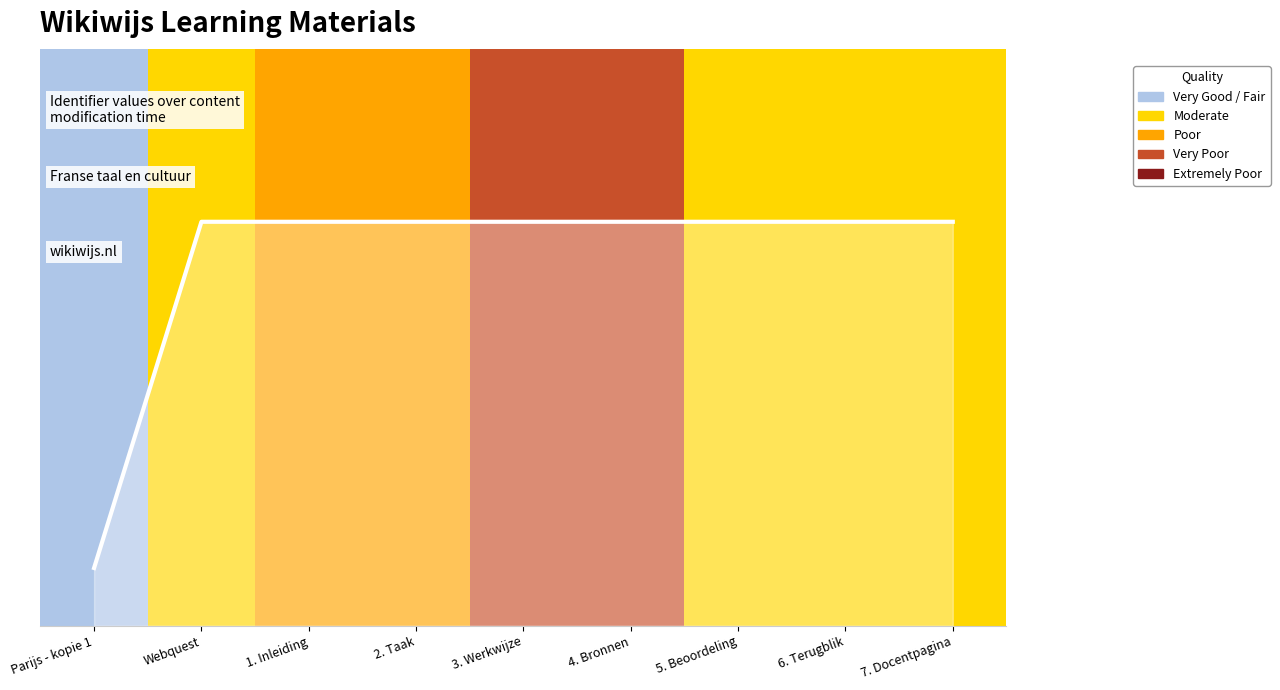

List the labels in order of value, smallest first.

Parijs - kopie 1, Webquest, 1. Inleiding, 2. Taak, 3. Werkwijze, 4. Bronnen, 5. Beoordeling, 6. Terugblik, 7. Docentpagina